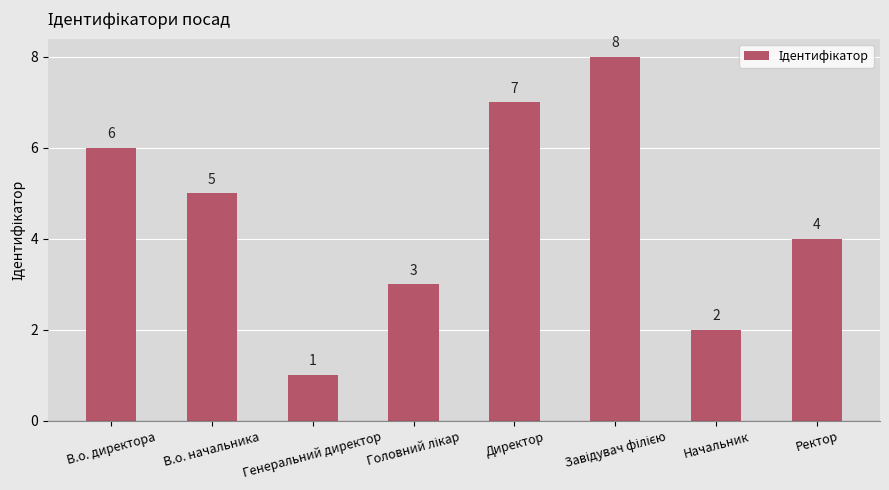

What is the sum of all values?

36